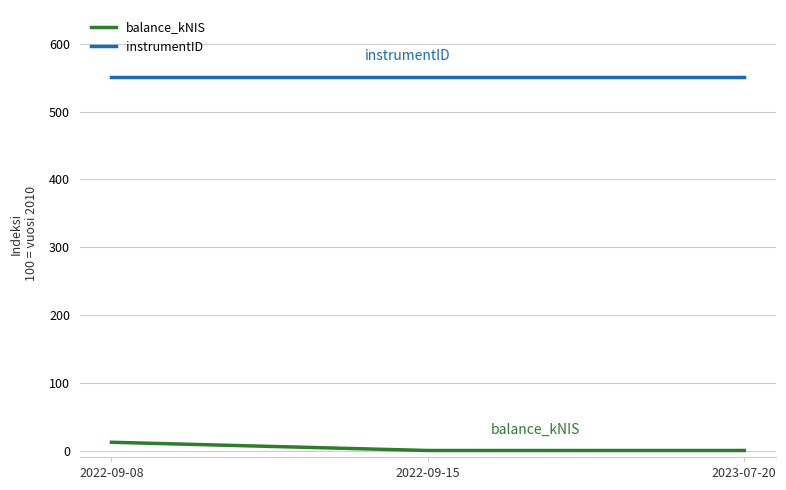

The instrumentID series shows 551.0 at 2023-07-20. True or false?

True